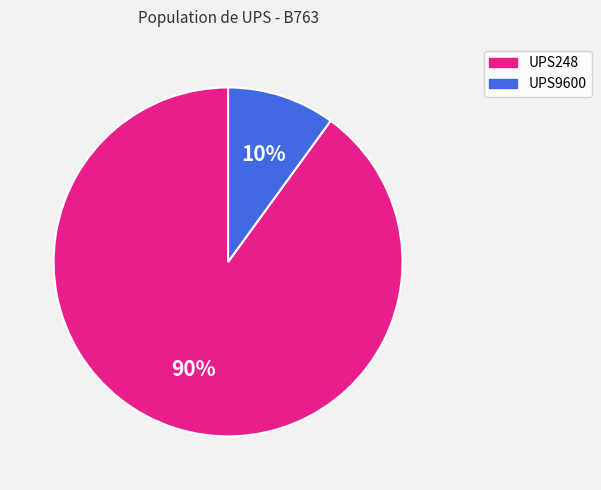

Do UPS248 and UPS9600 together represent more than half of the pie?

Yes